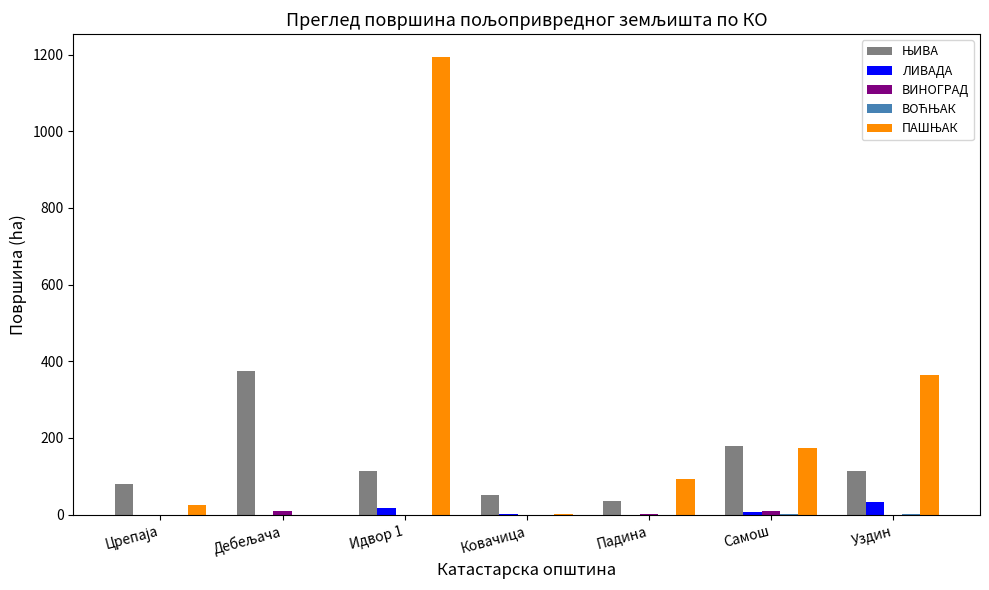

What is the maximum value shown in the chart?

1193.5